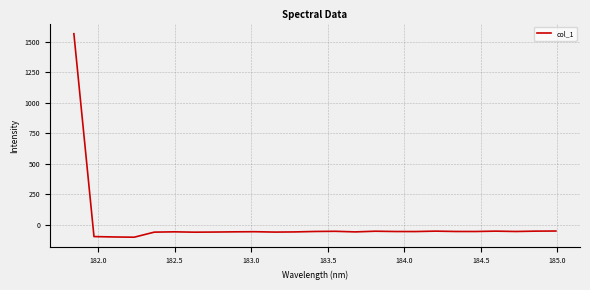

What is the maximum value shown in the chart?

1566.4